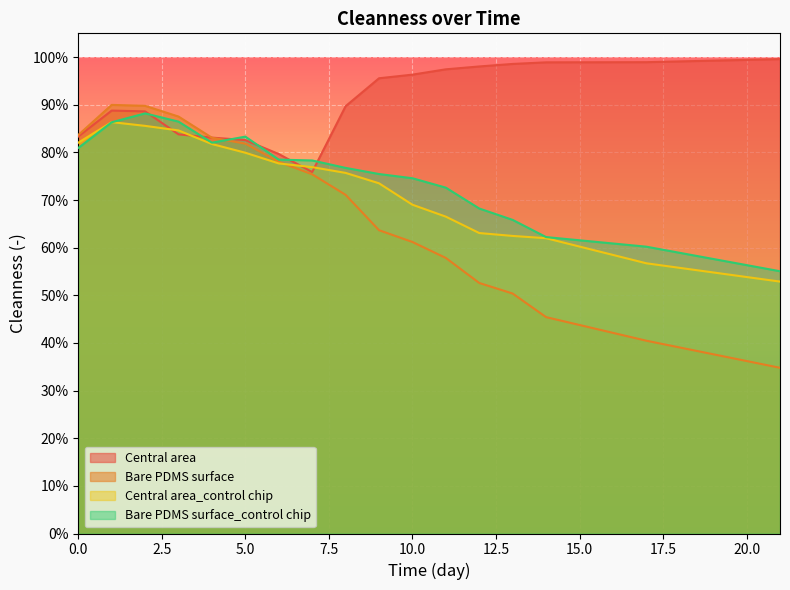

Which series has the largest total across all categories?

Central area